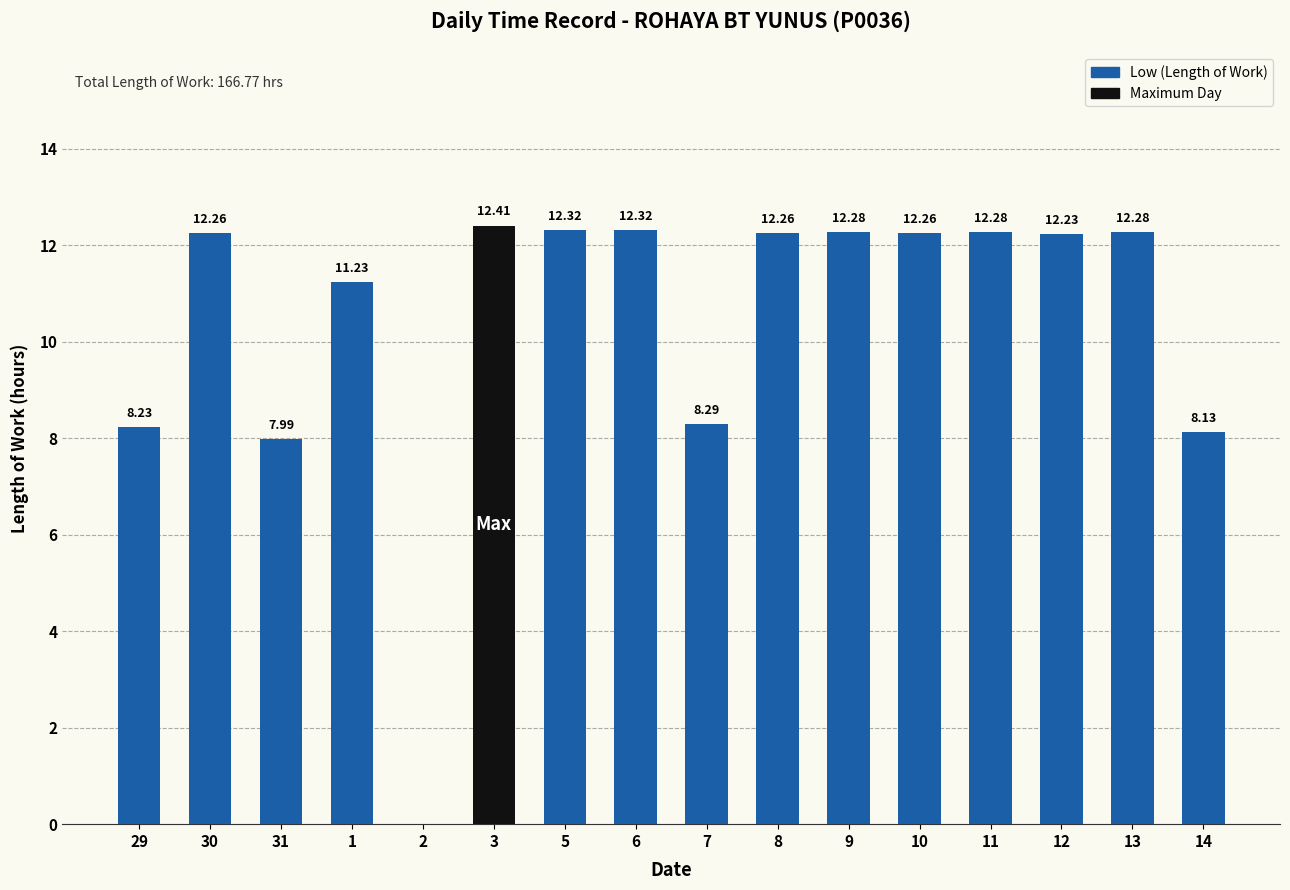

The value at 31 is 8.0. True or false?

True